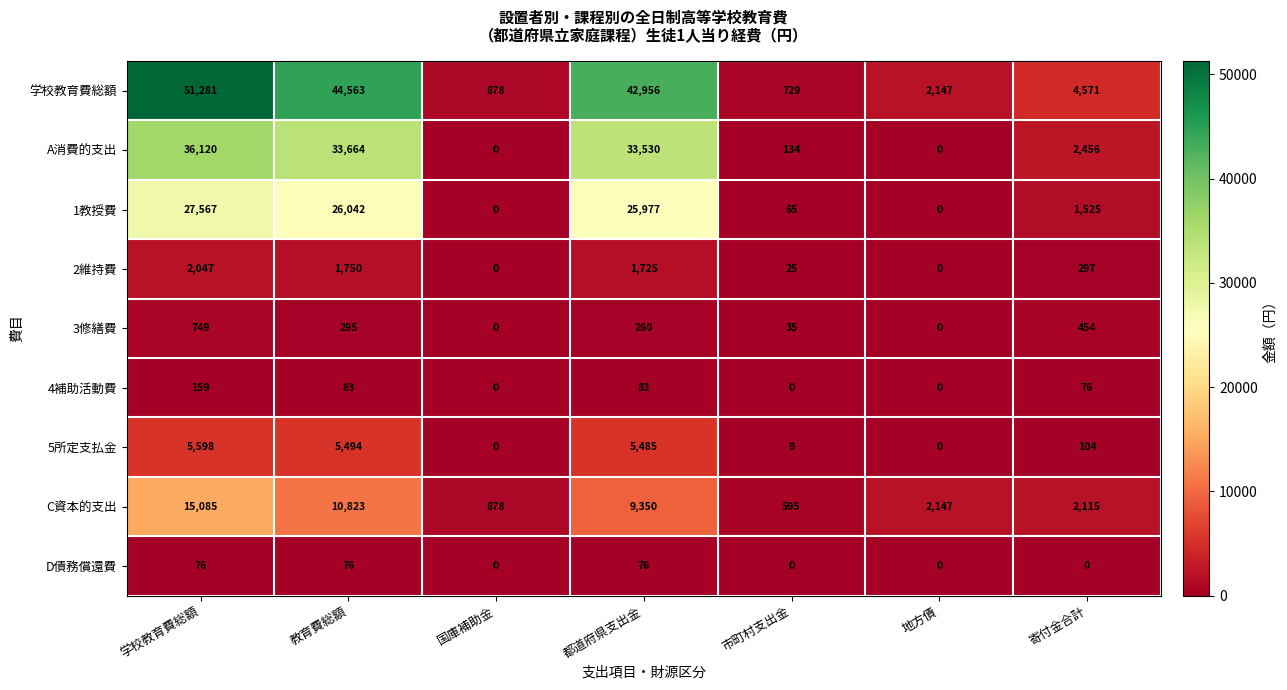

True or false: A消費的支出 has a value of 2456 at 寄付金合計.

True